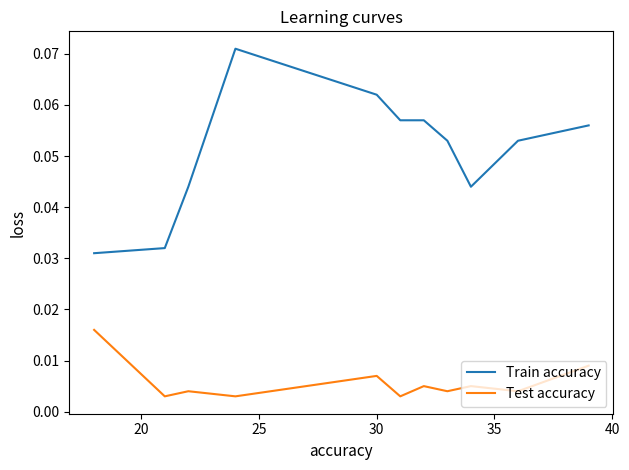

What are all the series names shown in the legend?

Train accuracy, Test accuracy